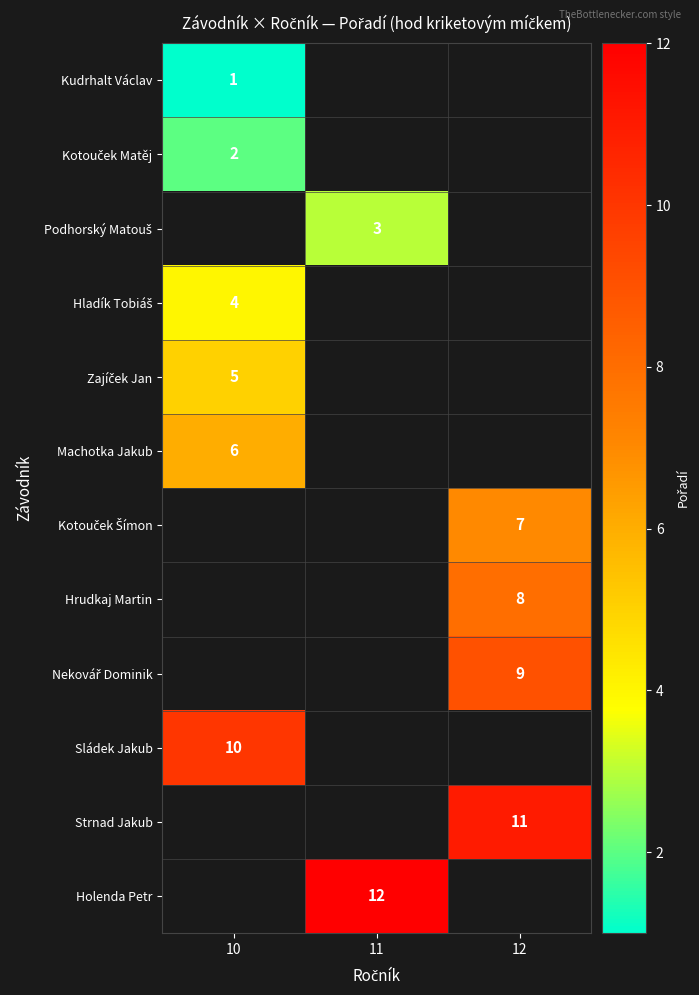

True or false: Holenda Petr has a value of 7 at 11.

False